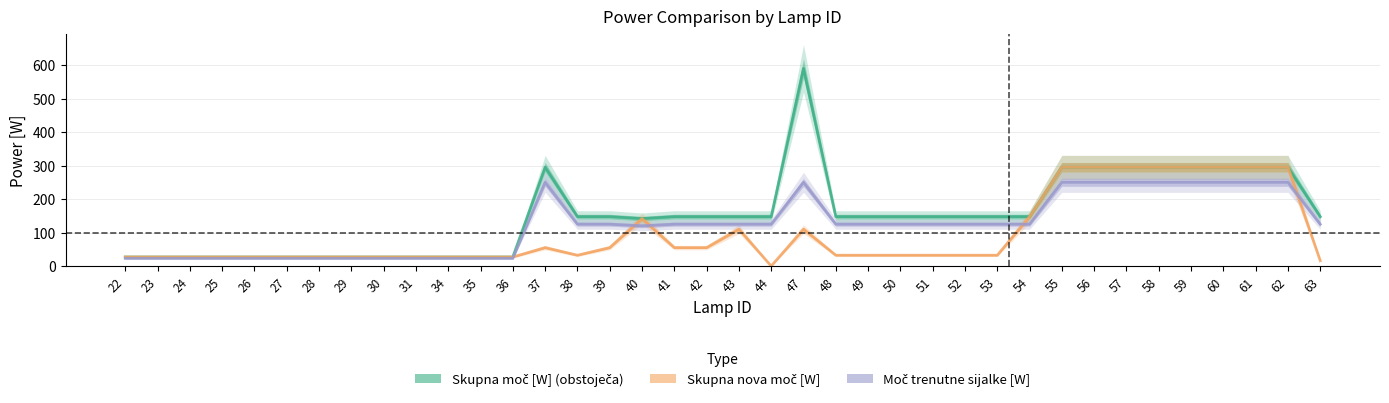

What is the highest value of the Skupna moč [W] (obstoječa) series?

590.0